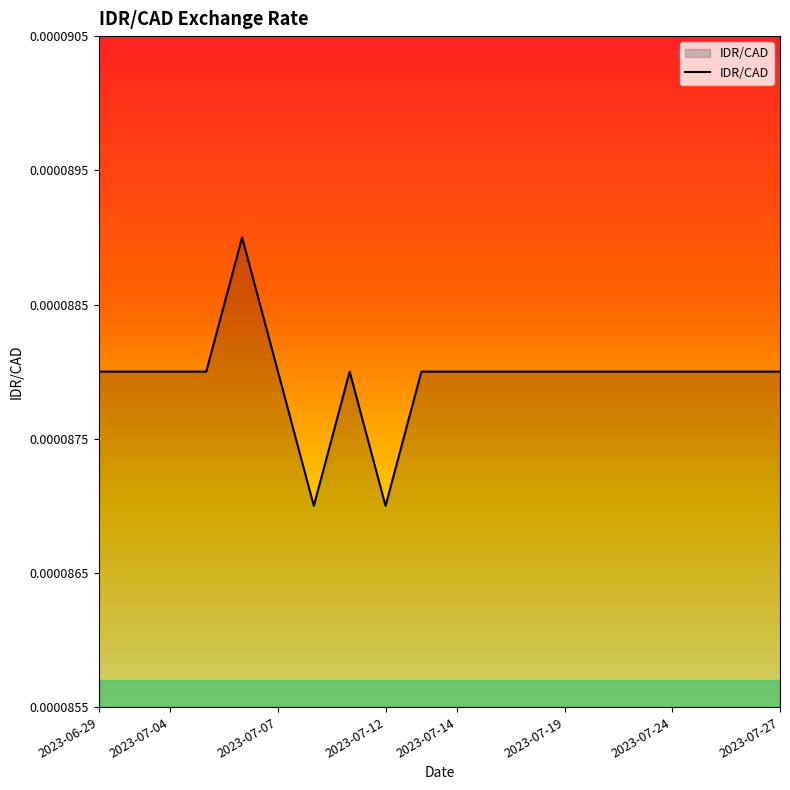

What is the label of the 20th point from the left?

2023-07-27